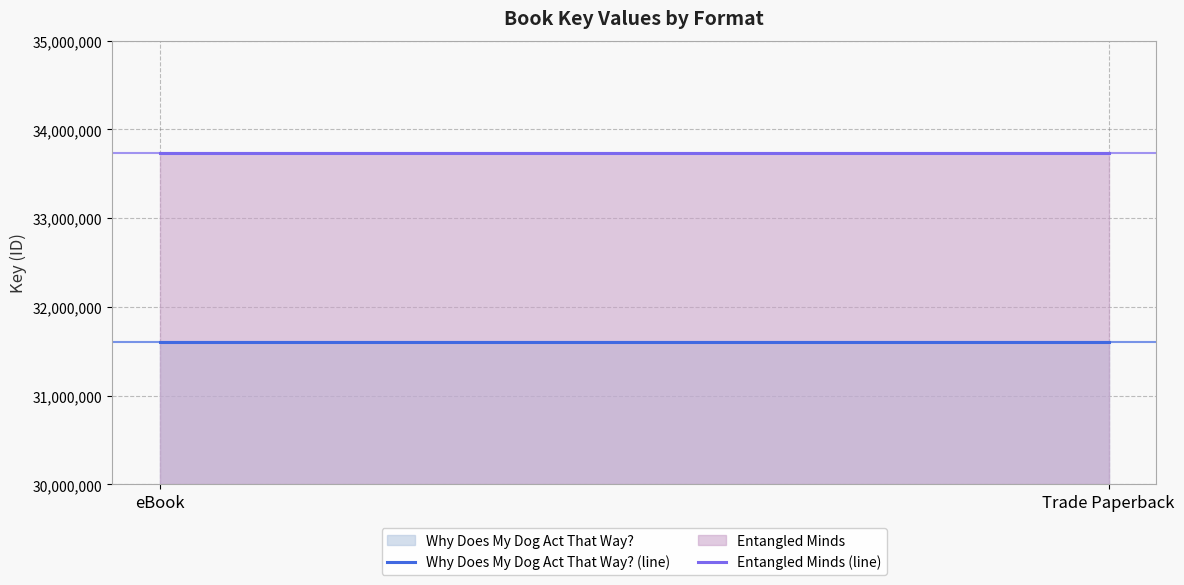

Reading left to right, what are all the values shown in this chart?

Why Does My Dog Act That Way? (line): 31598721	31598721
Entangled Minds (line): 33737891	33737891